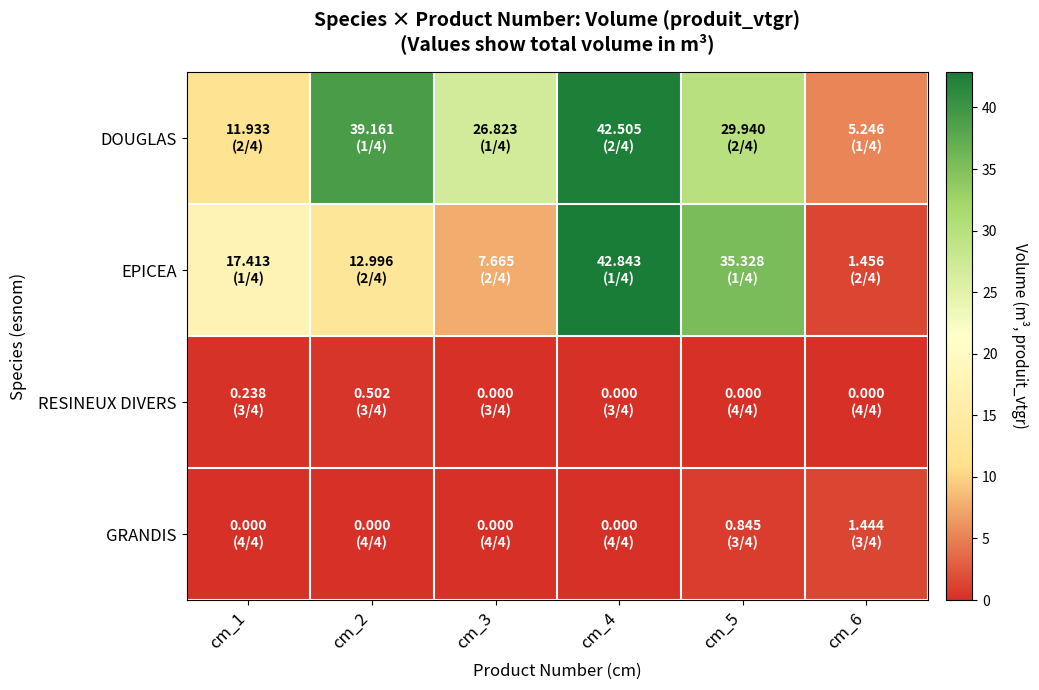

Reading left to right, transcribe all the data shown in this chart.

DOUGLAS: cm_1=11.9	cm_2=39.2	cm_3=26.8	cm_4=42.5	cm_5=29.9	cm_6=5.2
EPICEA: cm_1=17.4	cm_2=13.0	cm_3=7.7	cm_4=42.8	cm_5=35.3	cm_6=1.5
RESINEUX DIVERS: cm_1=0.2	cm_2=0.5	cm_3=0.0	cm_4=0.0	cm_5=0.0	cm_6=0.0
GRANDIS: cm_1=0.0	cm_2=0.0	cm_3=0.0	cm_4=0.0	cm_5=0.8	cm_6=1.4